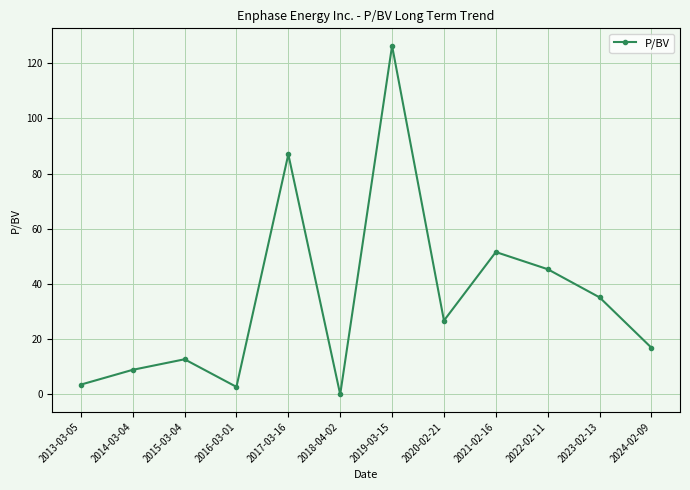

What is the label of the 1st point from the left?

2013-03-05